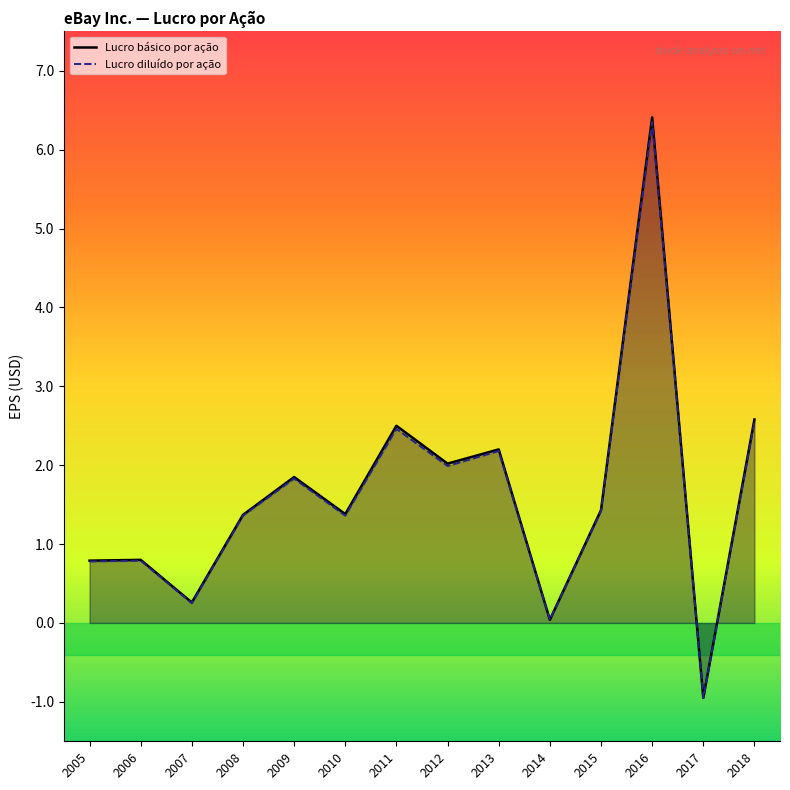

What is the total value across all series at 2009?

3.7